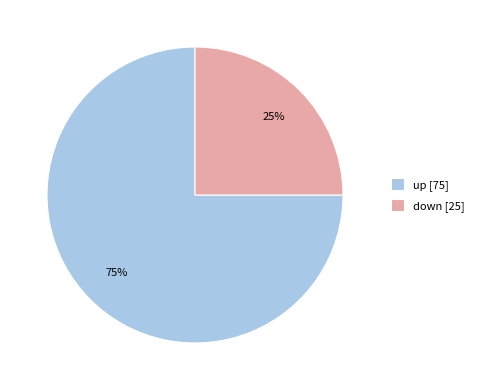

Which slice is the smallest?

down